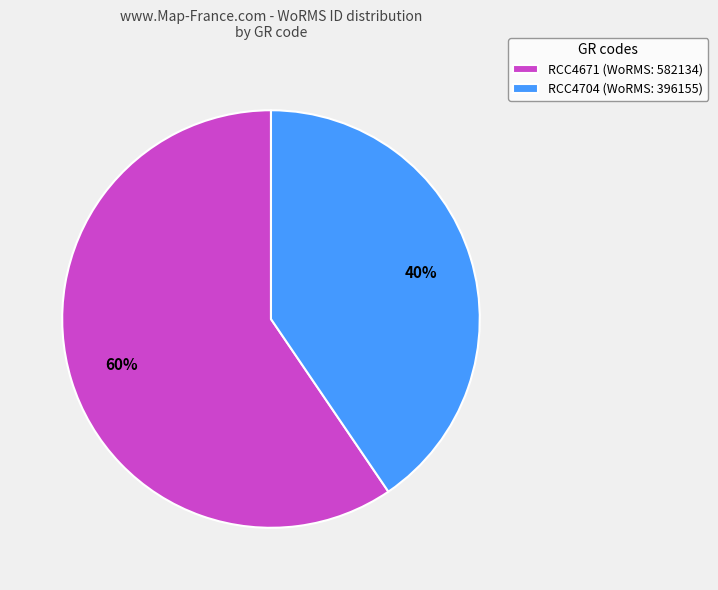

Do RCC4704 (WoRMS: 396155) and RCC4671 (WoRMS: 582134) together represent more than half of the pie?

Yes